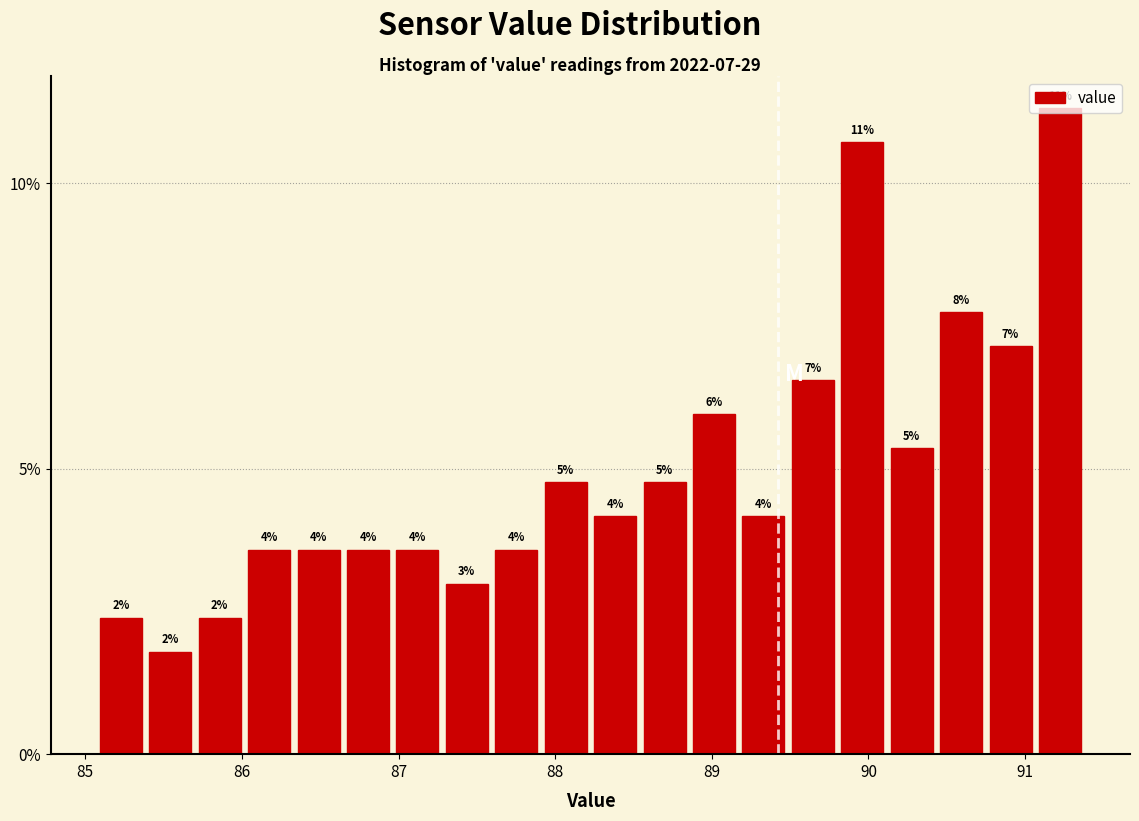

Around what value on the x-axis is the tallest bar? Give the approximate position of its centre, as read against the axis.

91.2